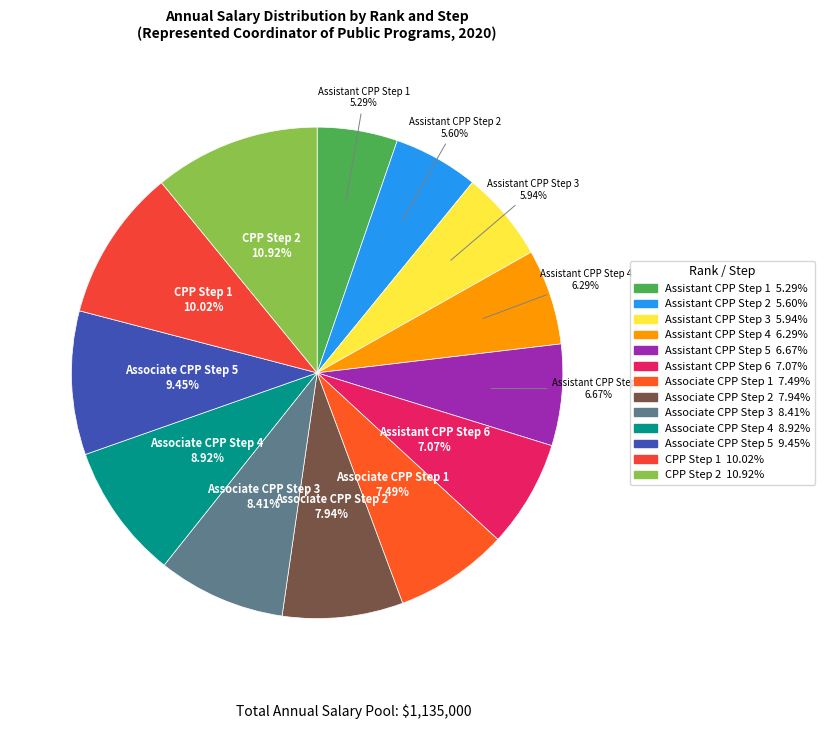

How many segments does this pie chart have?

13